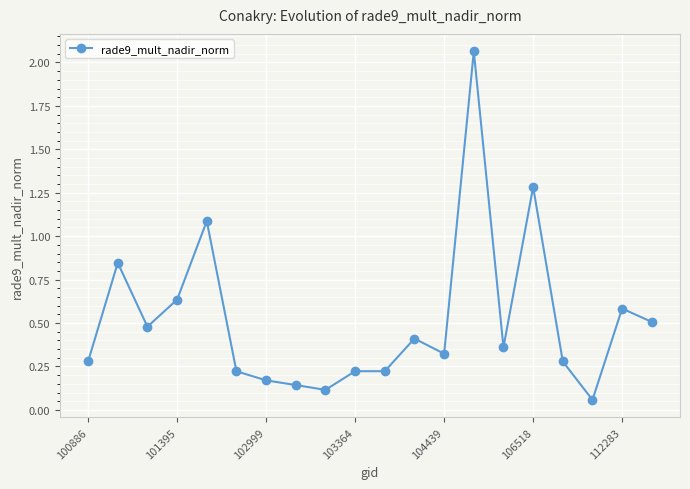

What is the average value?

0.5